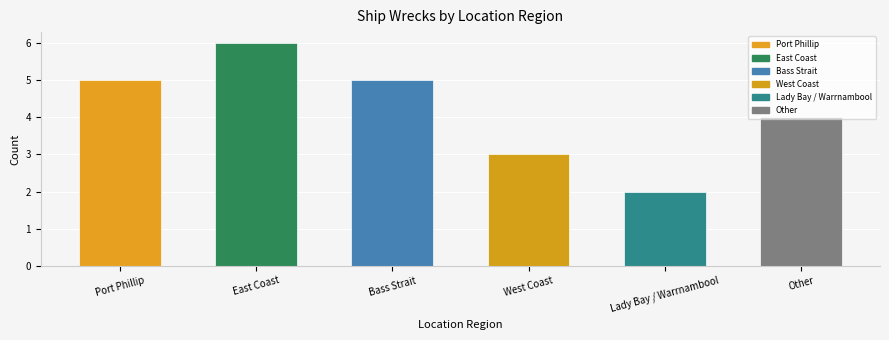

True or false: the data shows 1 at Lady Bay / Warrnambool.

False